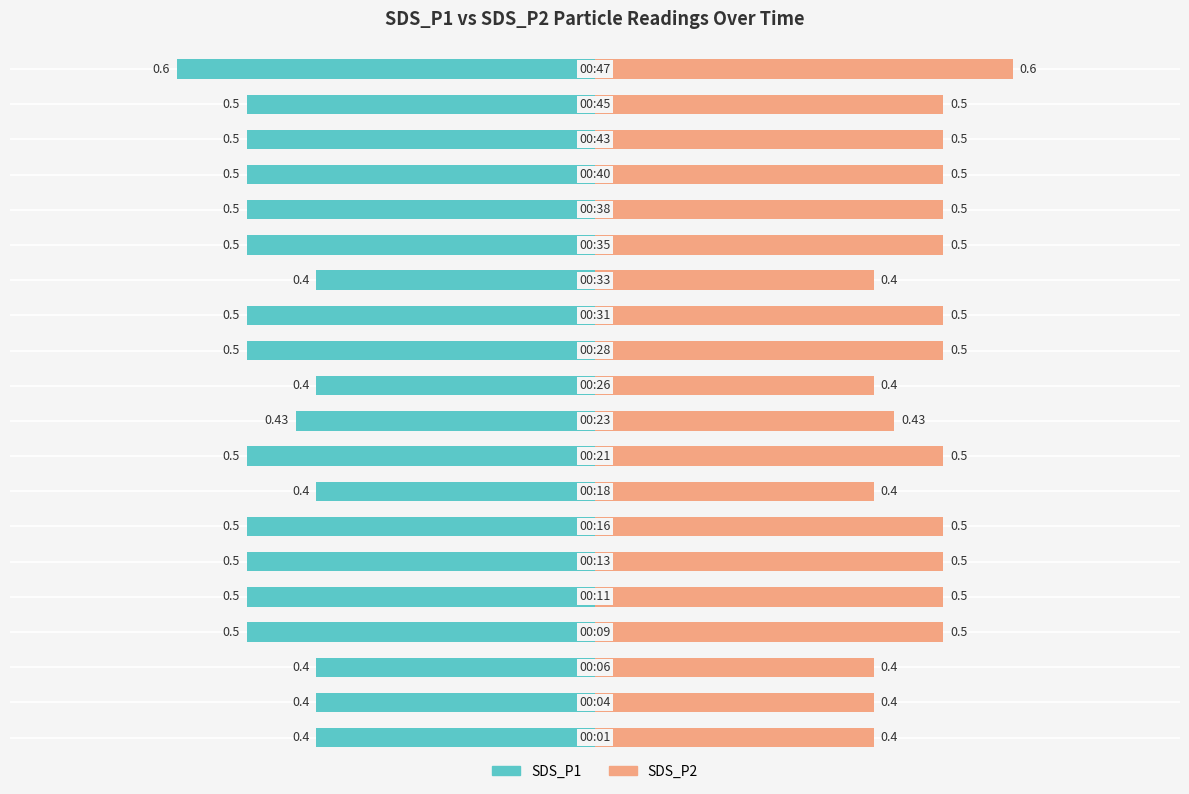

What is the lowest value of the SDS_P2 series?

0.4